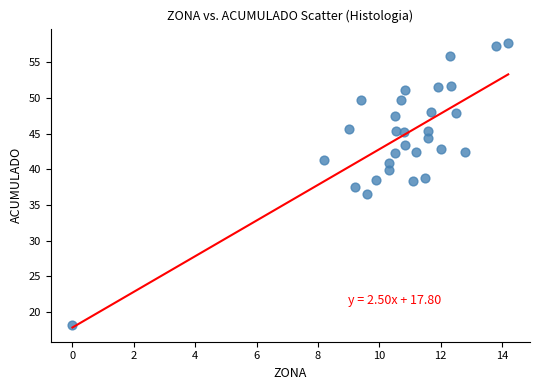

What is the range of X values (max minus min)?

14.2